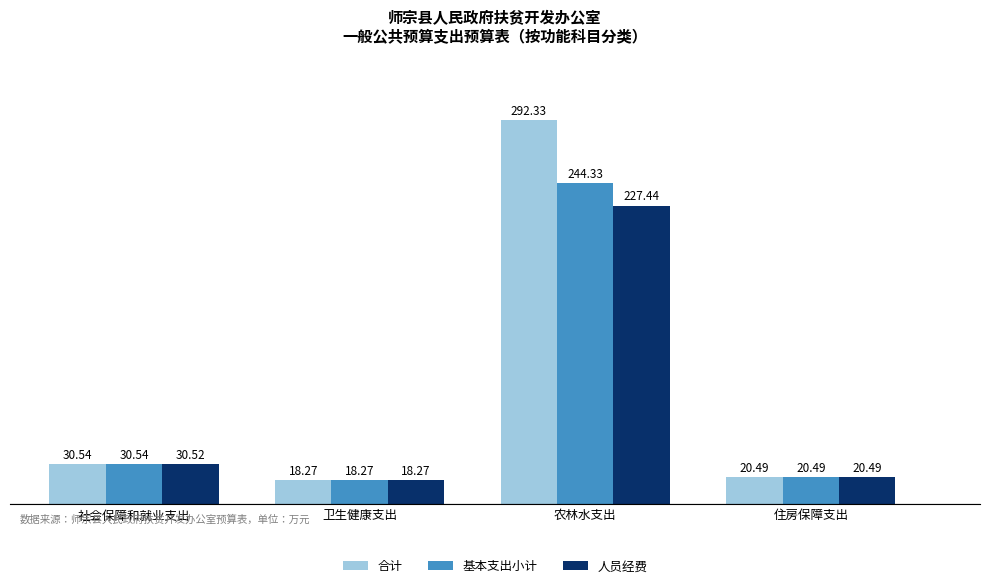

Reading left to right, extract all data points from this chart.

合计: 30.5	18.3	292.3	20.5
基本支出小计: 30.5	18.3	244.3	20.5
人员经费: 30.5	18.3	227.4	20.5